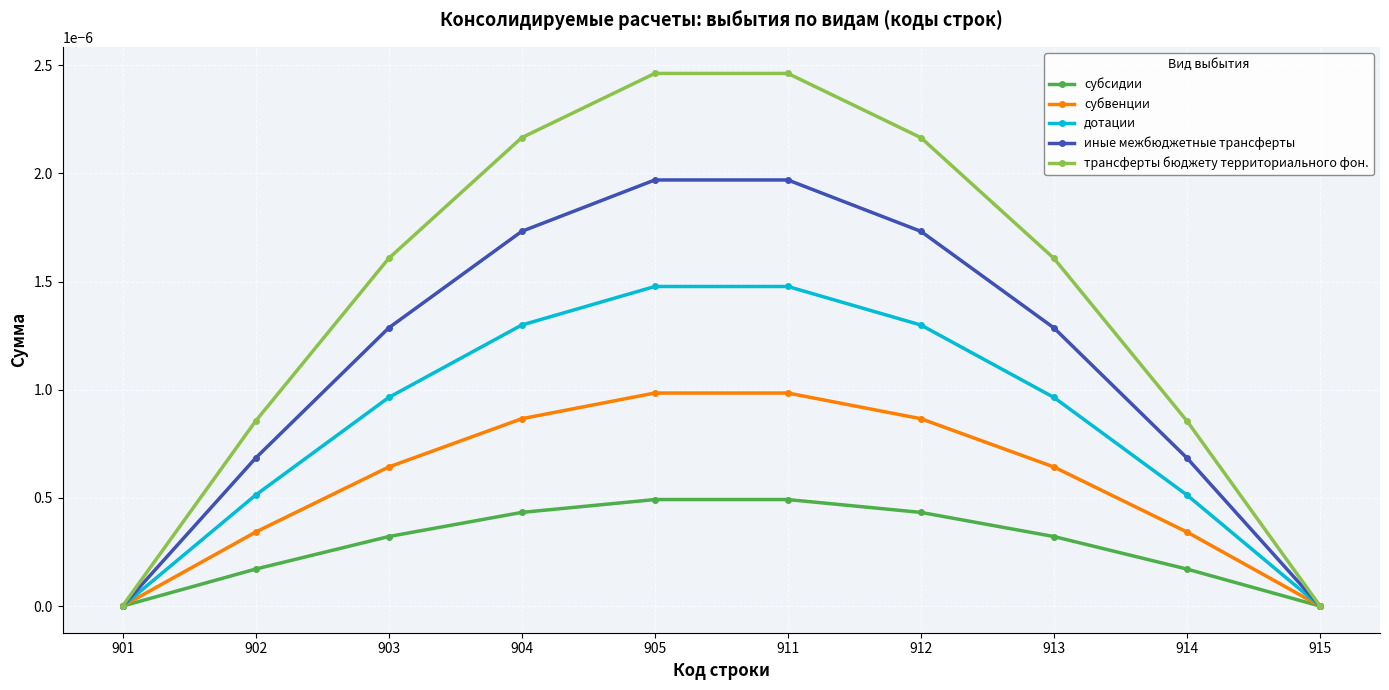

Which series has the largest total across all categories?

трансферты бюджету территориального фон.